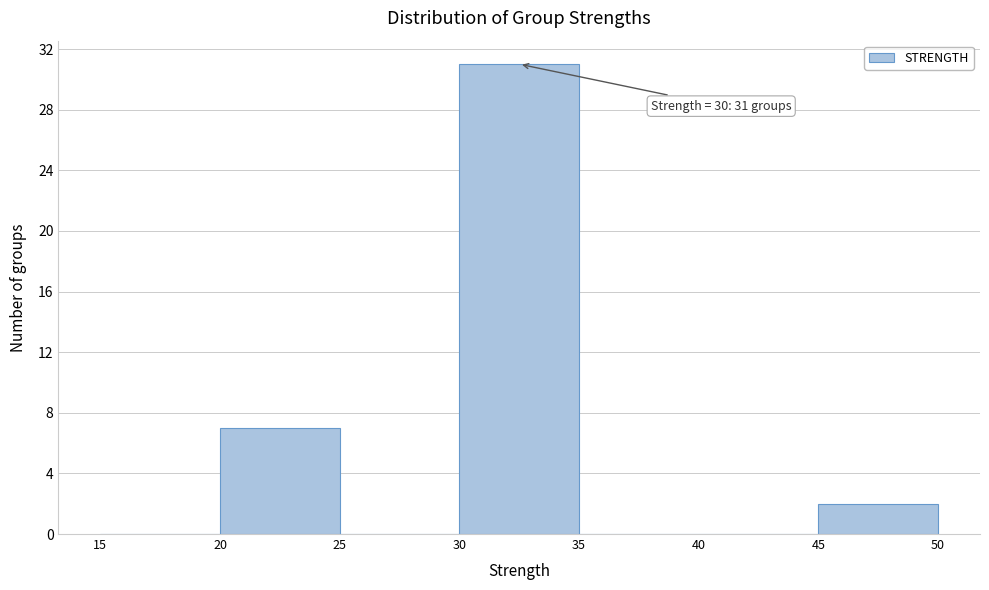

Over which range of the x-axis is the bar tallest?

30 to 35